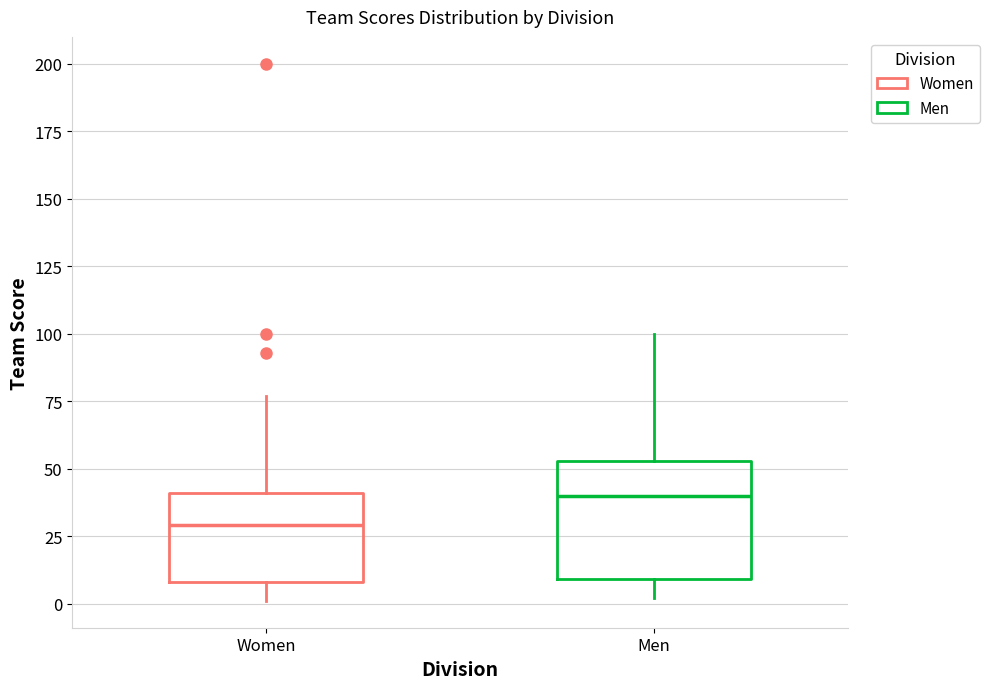

Where does the upper whisker of the box for Women end on the y-axis? The values are not printed on the chart, so give them approximately, as read against the axis.

75